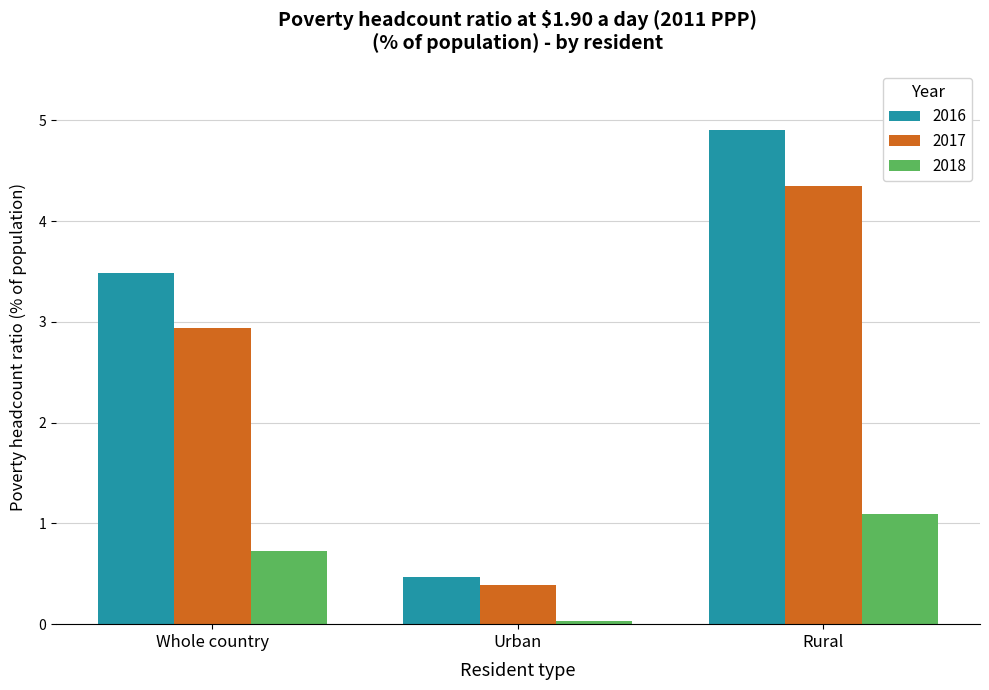

Count the number of data series in this chart.

3